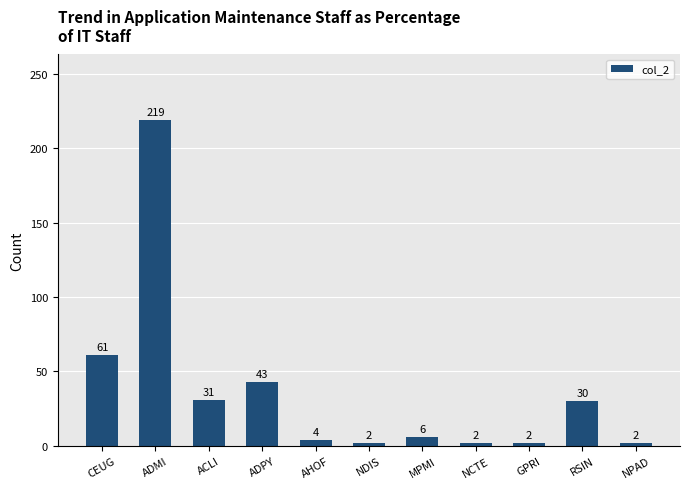

Reading left to right, list all the values displayed in this chart.

CEUG=61	ADMI=219	ACLI=31	ADPY=43	AHOF=4	NDIS=2	MPMI=6	NCTE=2	GPRI=2	RSIN=30	NPAD=2